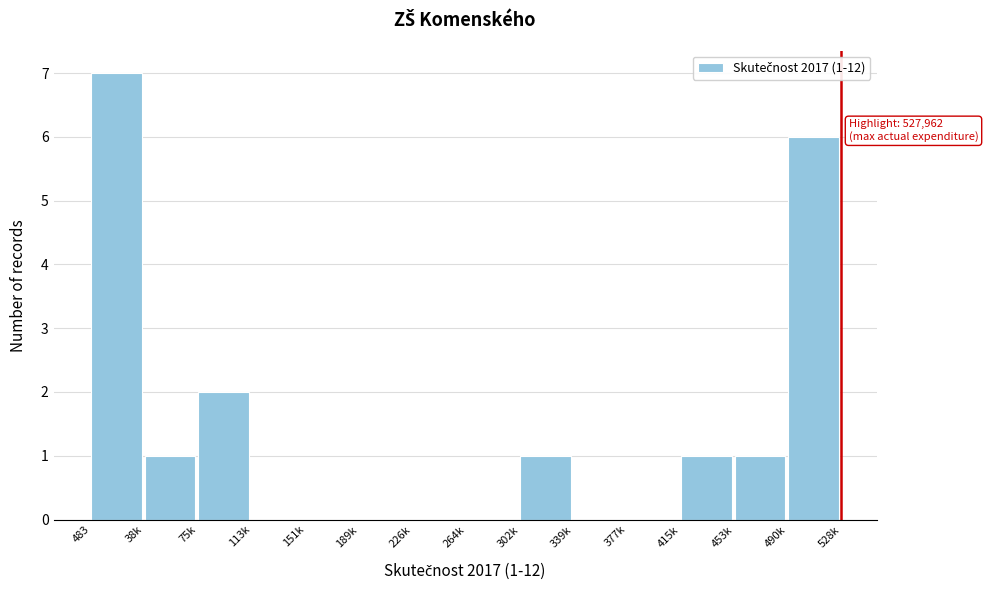

Reading right to left, what are all the values shown in this chart?

490k=6	453k=1	415k=1	377k=0	339k=0	302k=1	264k=0	226k=0	189k=0	151k=0	113k=0	75k=2	38k=1	483=7